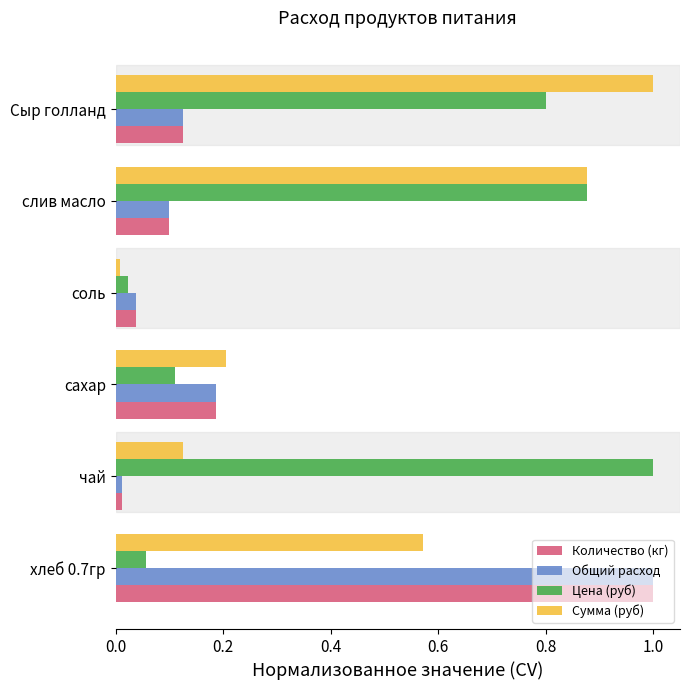

Which category has the highest value in the Сумма (руб) series?

Сыр голланд